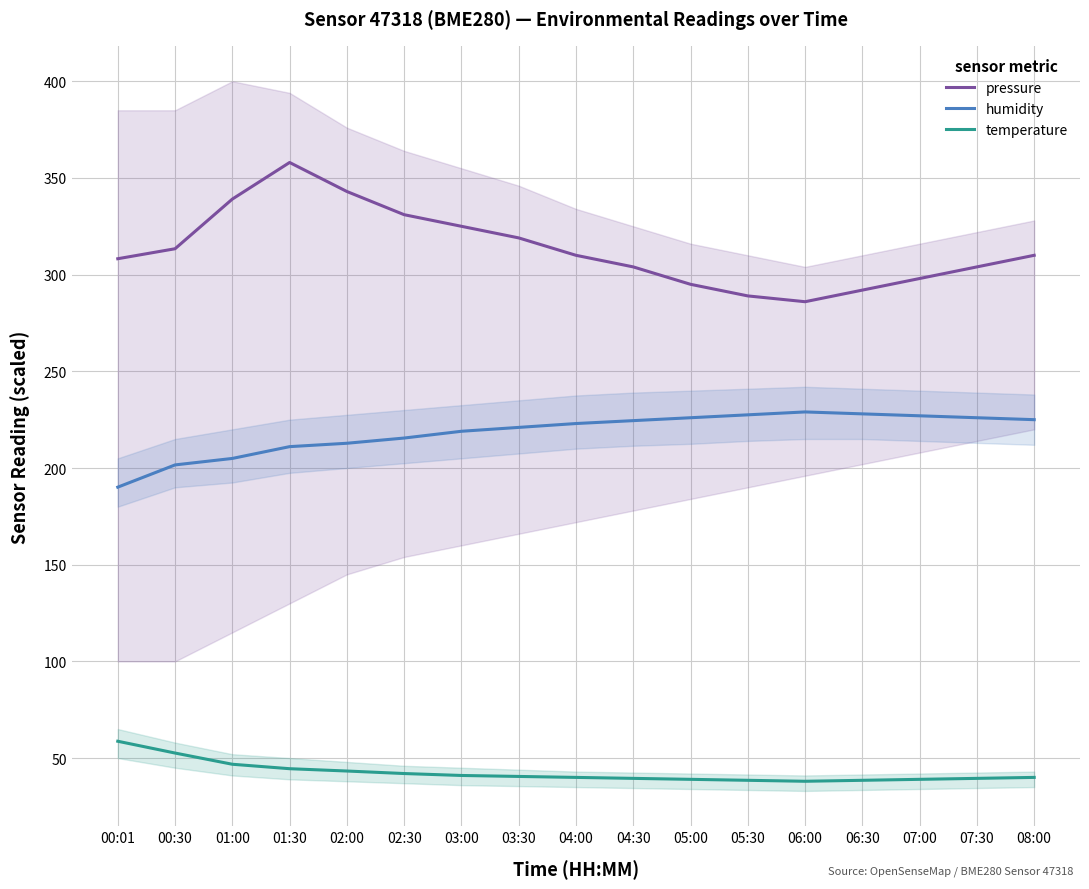

What is the greatest value displayed?

358.0